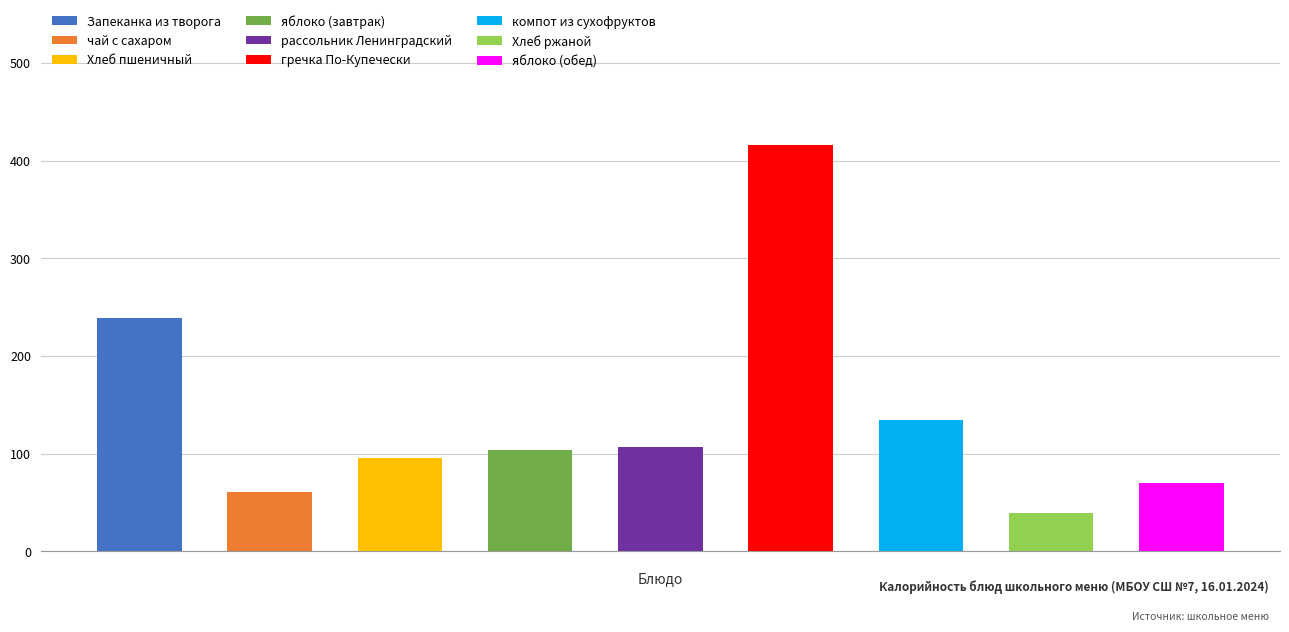

What is the average value?

140.5